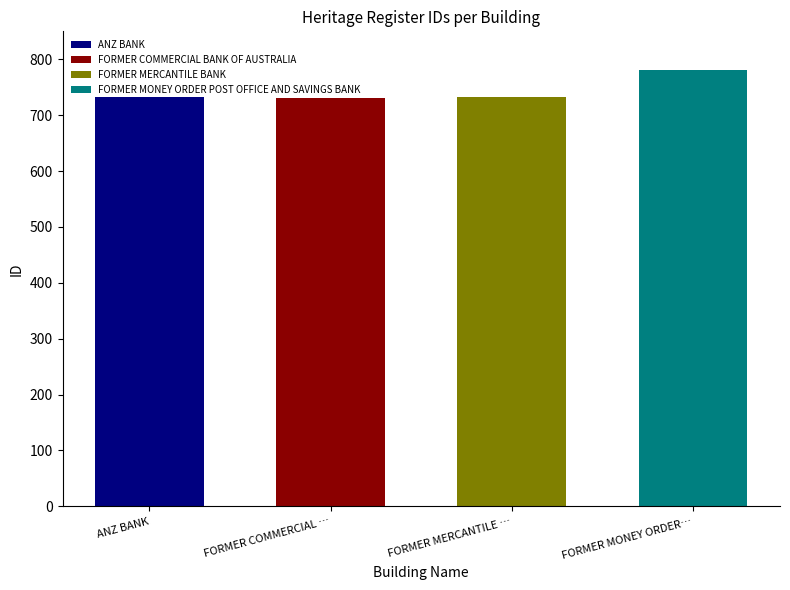

The value at FORMER MONEY ORDER POST OFFICE AND SAVINGS BANK is 1230. True or false?

False